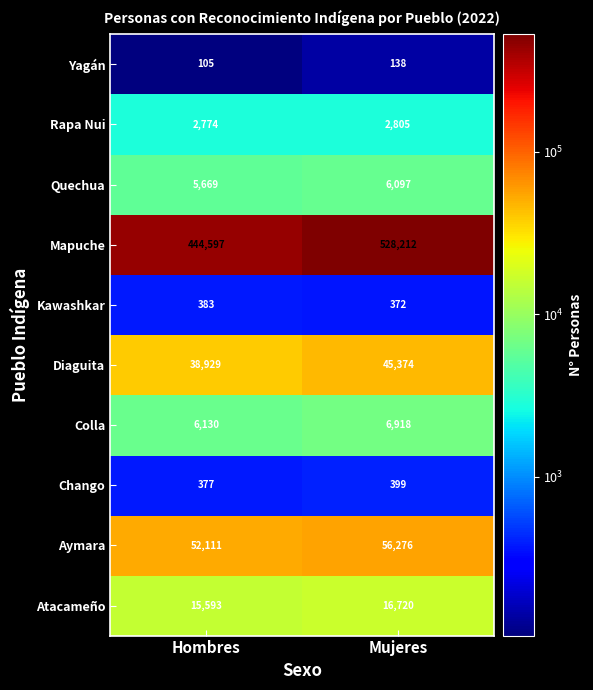

Between Hombres and Mujeres, which series saw the biggest shift?

Mapuche